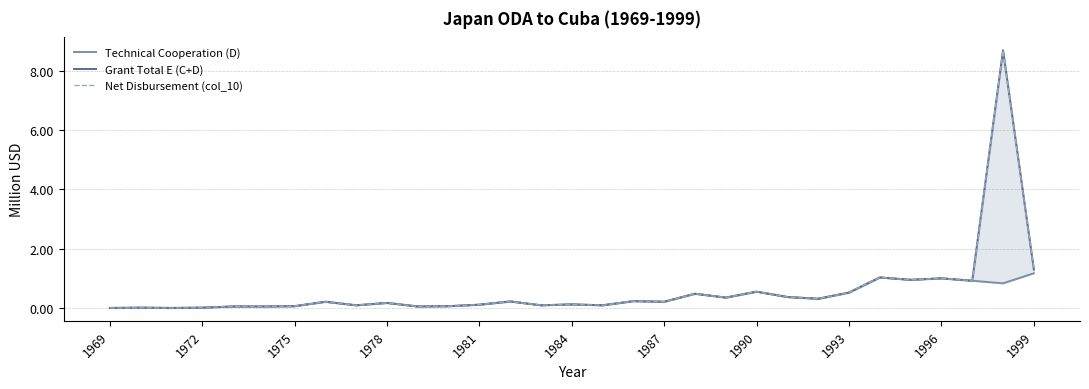

Reading left to right, list all the values displayed in this chart.

Technical Cooperation (D): 0.0	0.0	0.0	0.0	0.1	0.1	0.1	0.2	0.1	0.2	0.1	0.1	0.1	0.2	0.1	0.1	0.1	0.2	0.2	0.5	0.3	0.6	0.4	0.3	0.5	1.0	0.9	1.0	0.9	0.8	1.2
Grant Total E (C+D): 0.0	0.0	0.0	0.0	0.1	0.1	0.1	0.2	0.1	0.2	0.1	0.1	0.1	0.2	0.1	0.1	0.1	0.2	0.2	0.5	0.3	0.6	0.4	0.3	0.5	1.0	0.9	1.0	0.9	8.7	1.3
Net Disbursement (col_10): 0.0	0.0	0.0	0.0	0.1	0.1	0.1	0.2	0.1	0.2	0.1	0.1	0.1	0.2	0.1	0.1	0.1	0.2	0.2	0.5	0.3	0.6	0.4	0.3	0.5	1.0	0.9	1.0	0.9	8.7	1.3